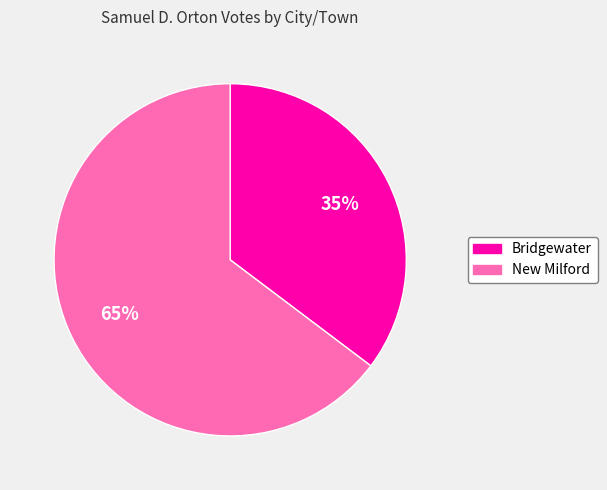

What is the ratio of the value at Bridgewater to the value at New Milford?

0.5